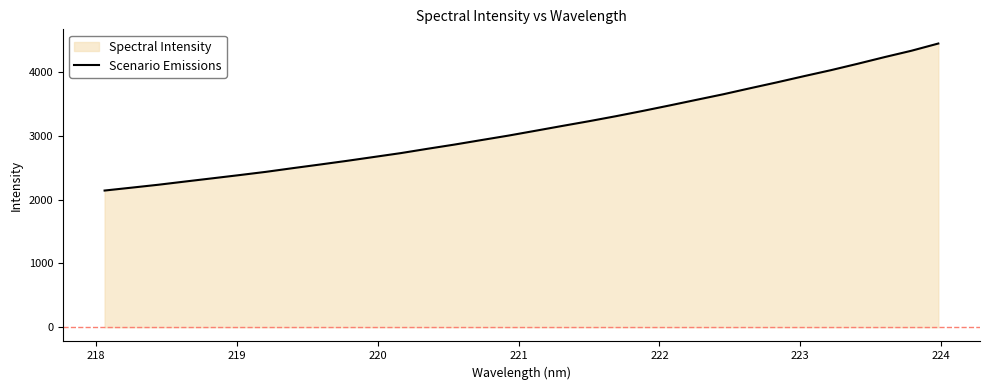

Count the number of data series in this chart.

1